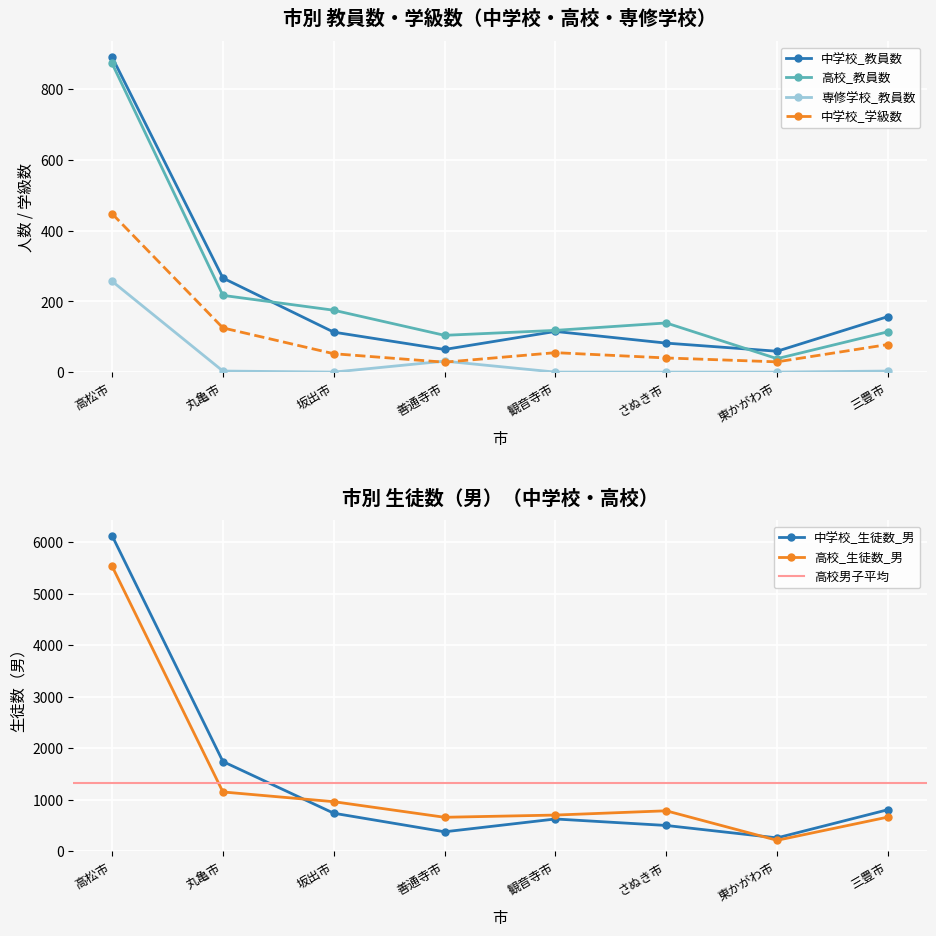

The 中学校_生徒数_男 series shows 179 at 東かがわ市. True or false?

False